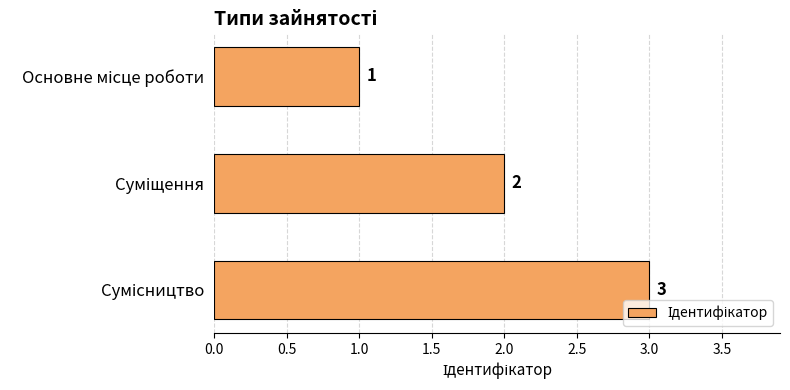

What is the maximum value shown in the chart?

3